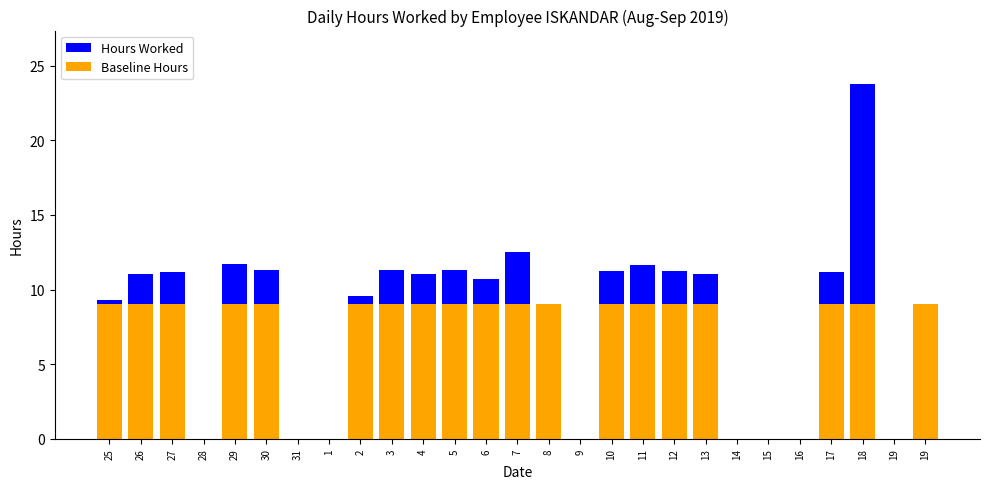

List the series in order of their peak value, lowest first.

Baseline Hours, Hours Worked